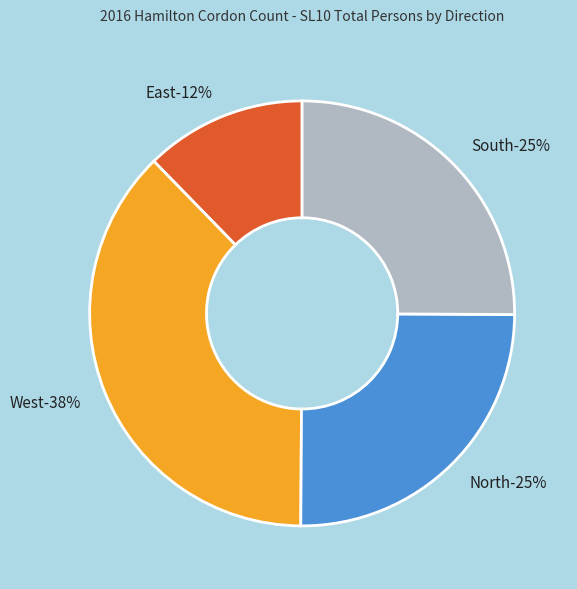

Is there a majority slice in this chart?

No